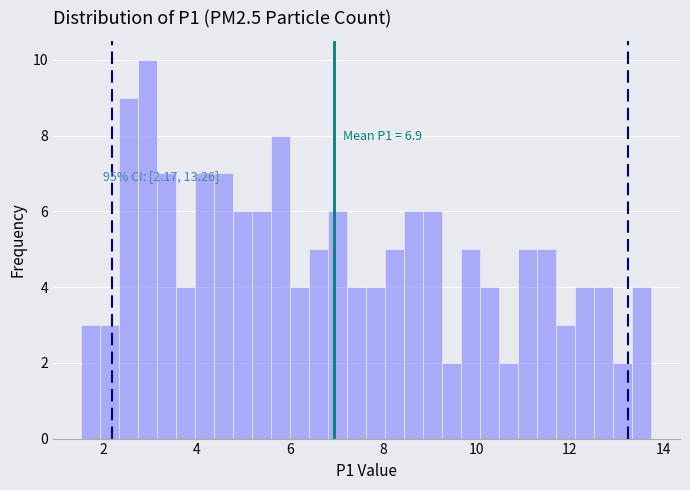

Read against the x-axis, roughly where is the centre of the tallest bar?

3.0